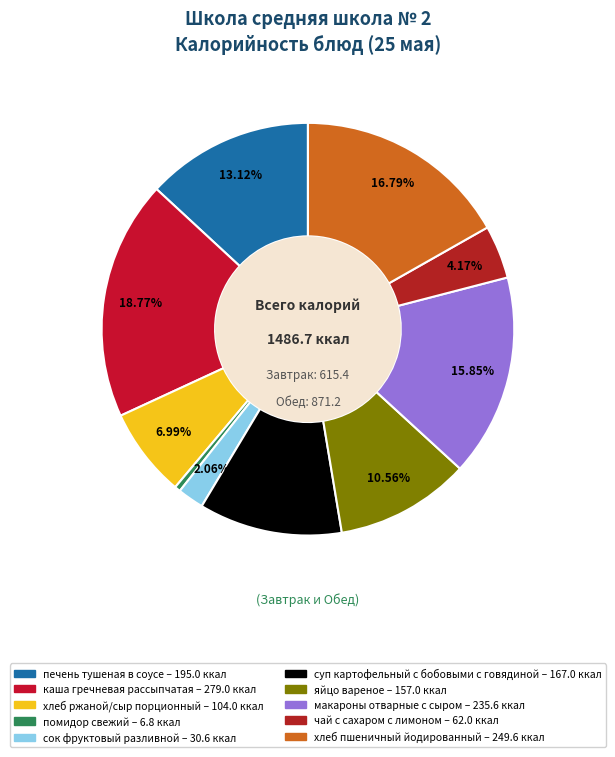

Is there a majority slice in this chart?

No